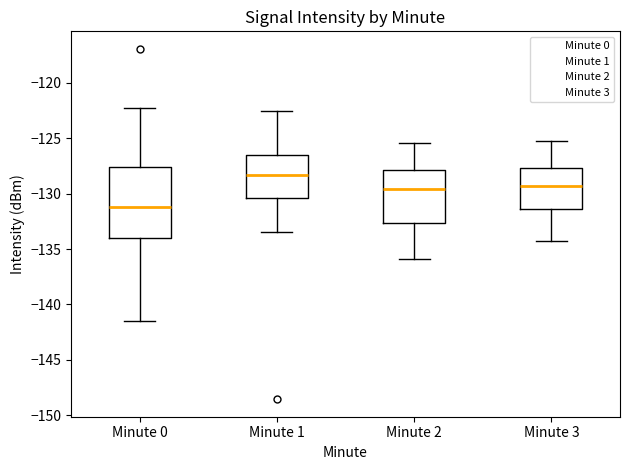

Which box is the tallest, from its lower edge to its upper edge?

Minute 0